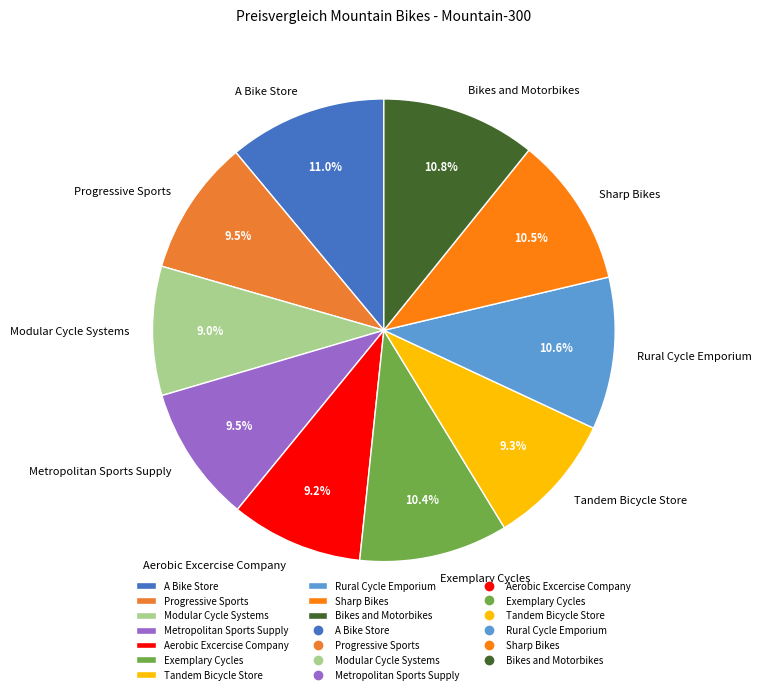

The Exemplary Cycles slice represents 10% of the pie. True or false?

True